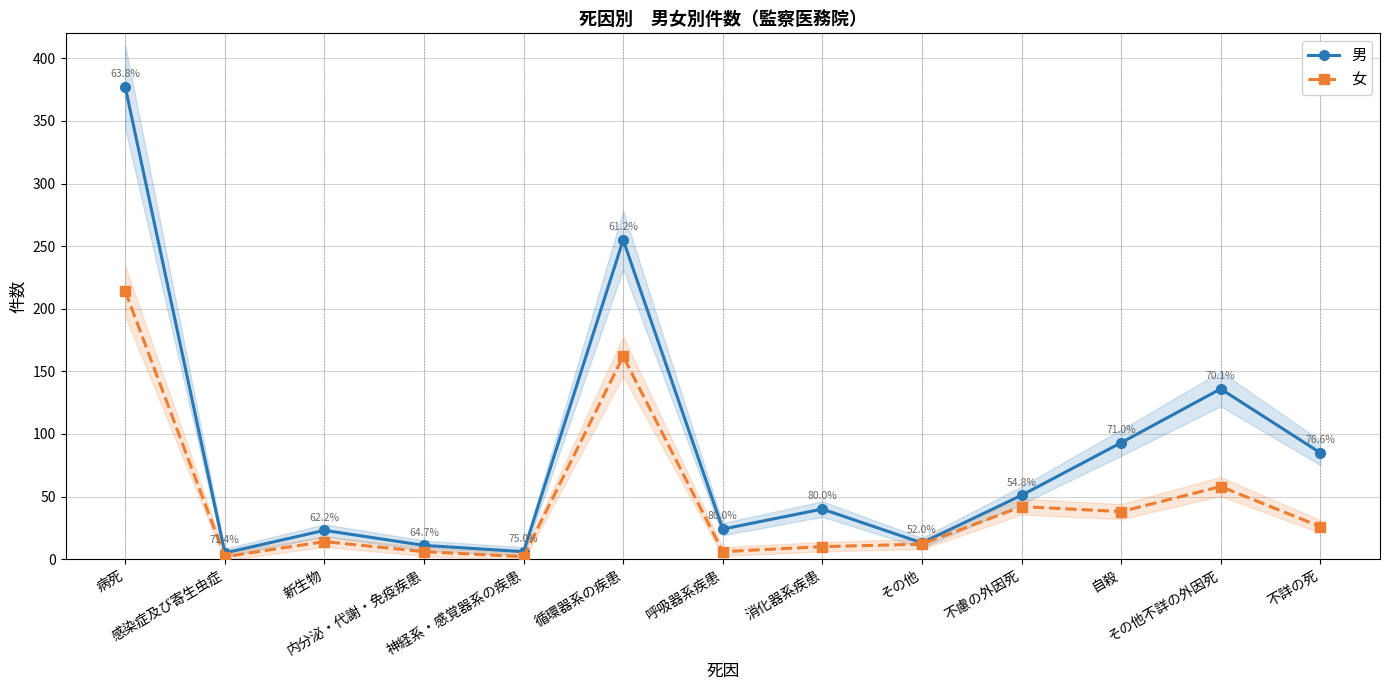

How many series are shown in this chart?

2